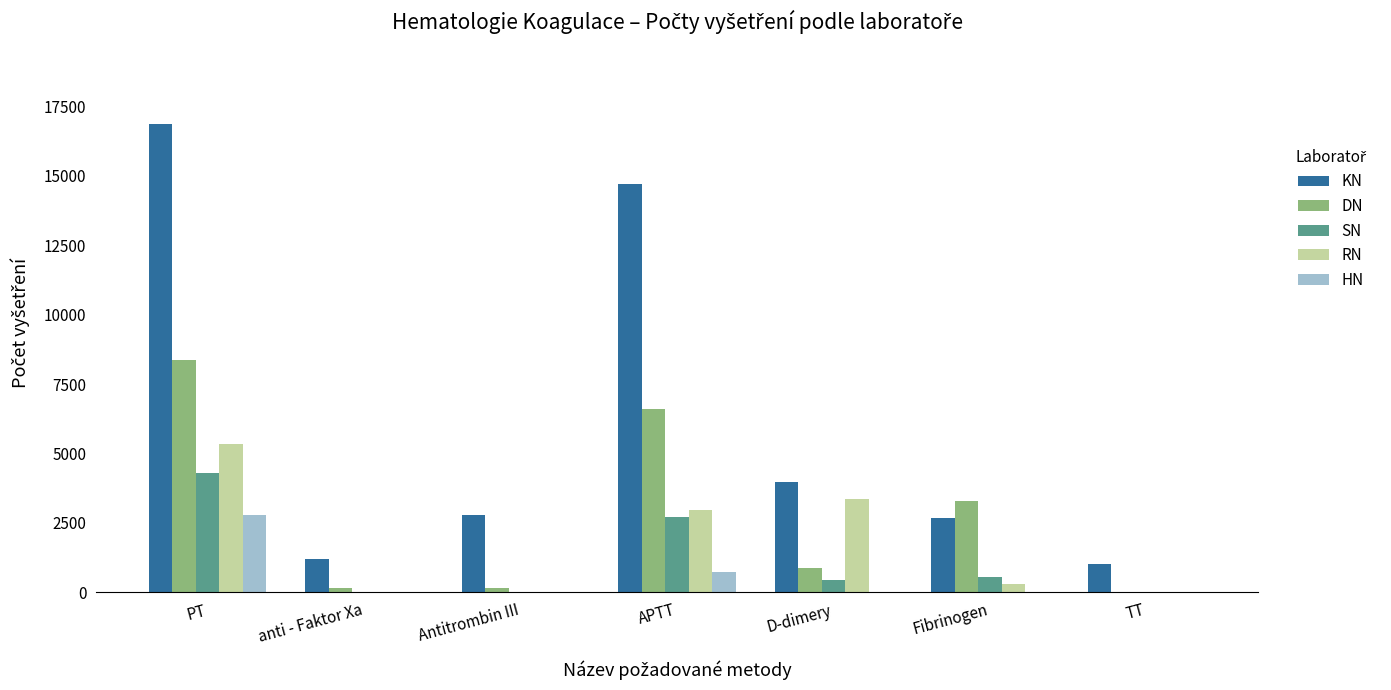

How many series are shown in this chart?

5